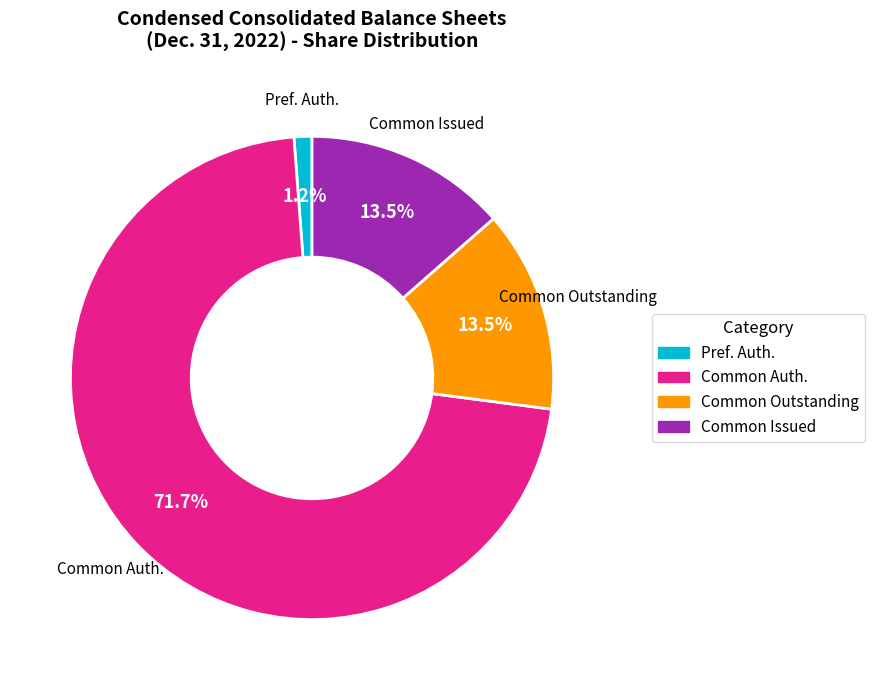

To the nearest percent, what is the difference between the largest and smallest slice percentages?

71%